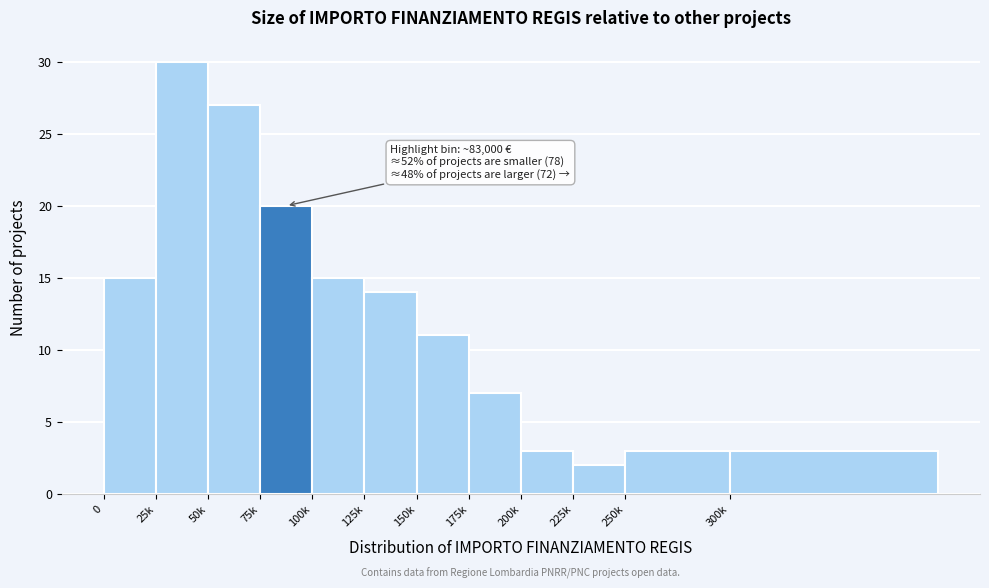

Reading left to right, what are all the values shown in this chart?

0=15	25k=30	50k=27	75k=20	100k=15	125k=14	150k=11	175k=7	200k=3	225k=2	250k=3	300k=3